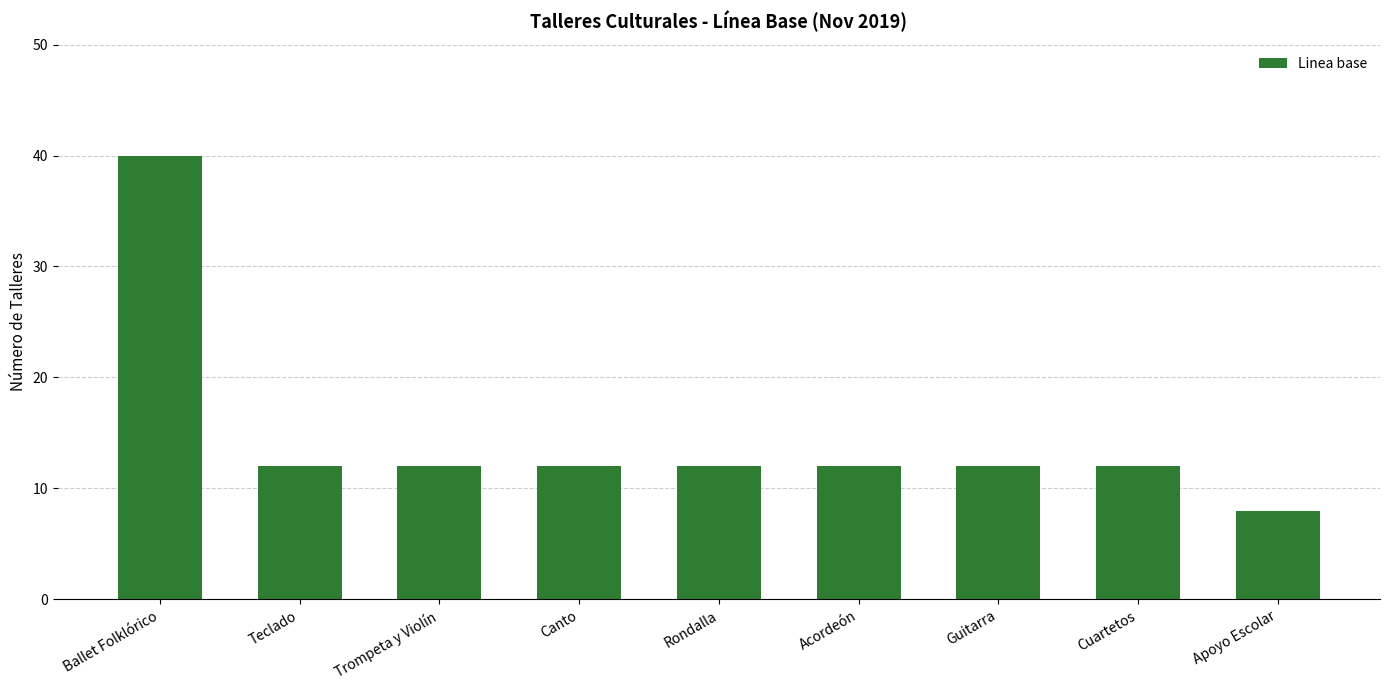

How many bars are there in total?

9